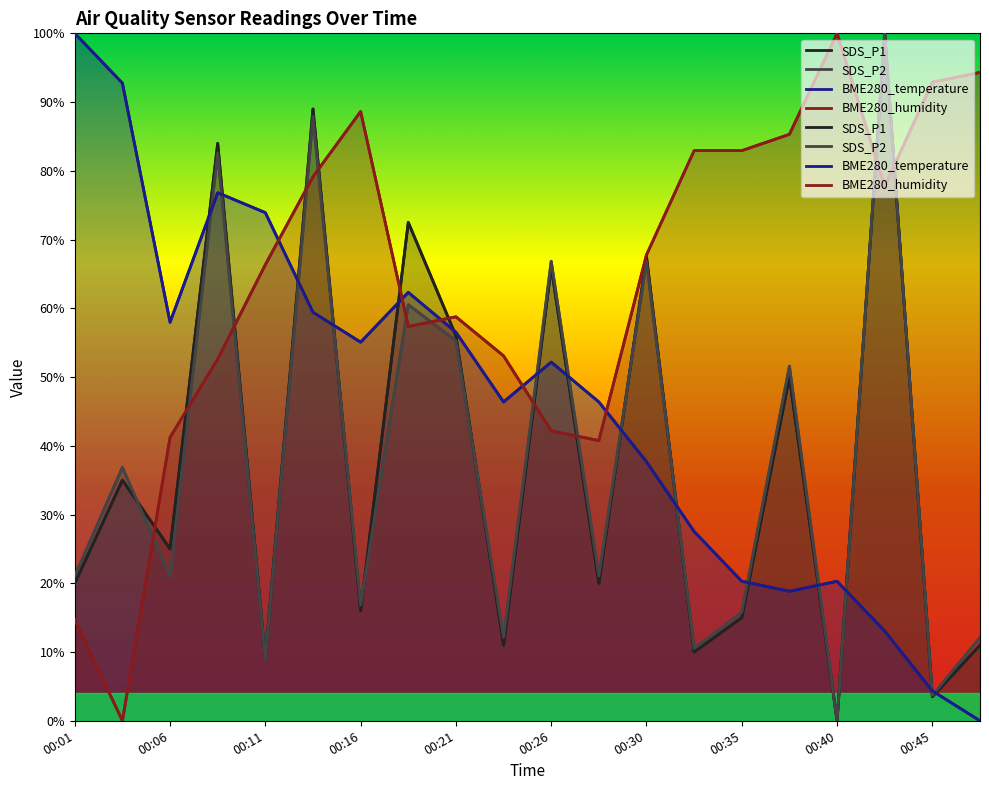

What is the maximum value for BME280_humidity?

100.0